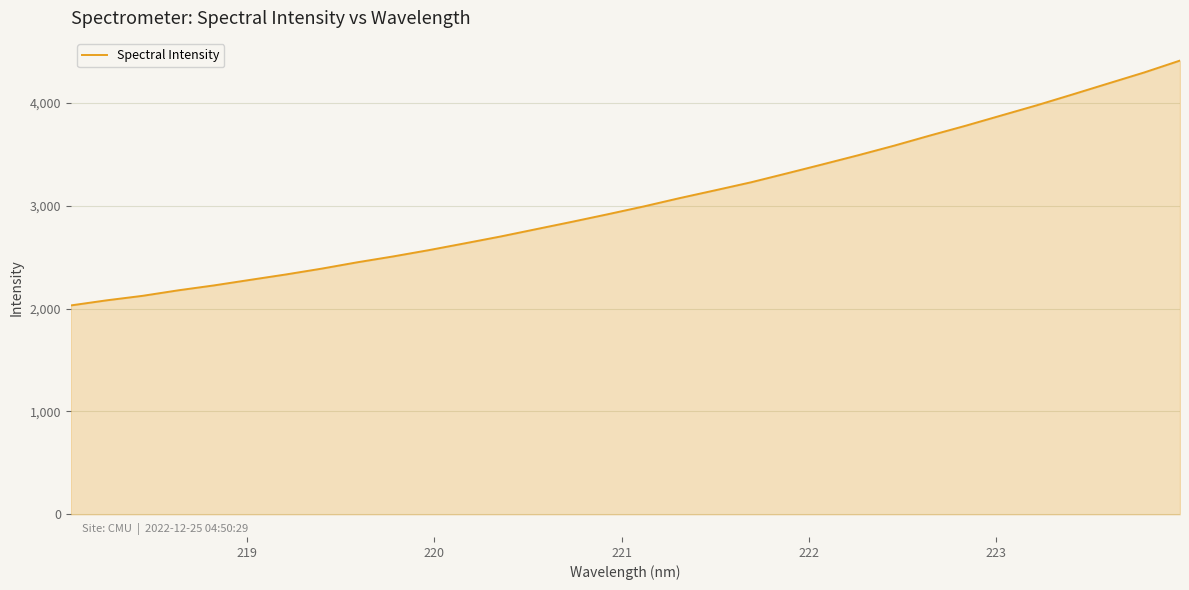

What is the minimum value shown in the chart?

2031.0